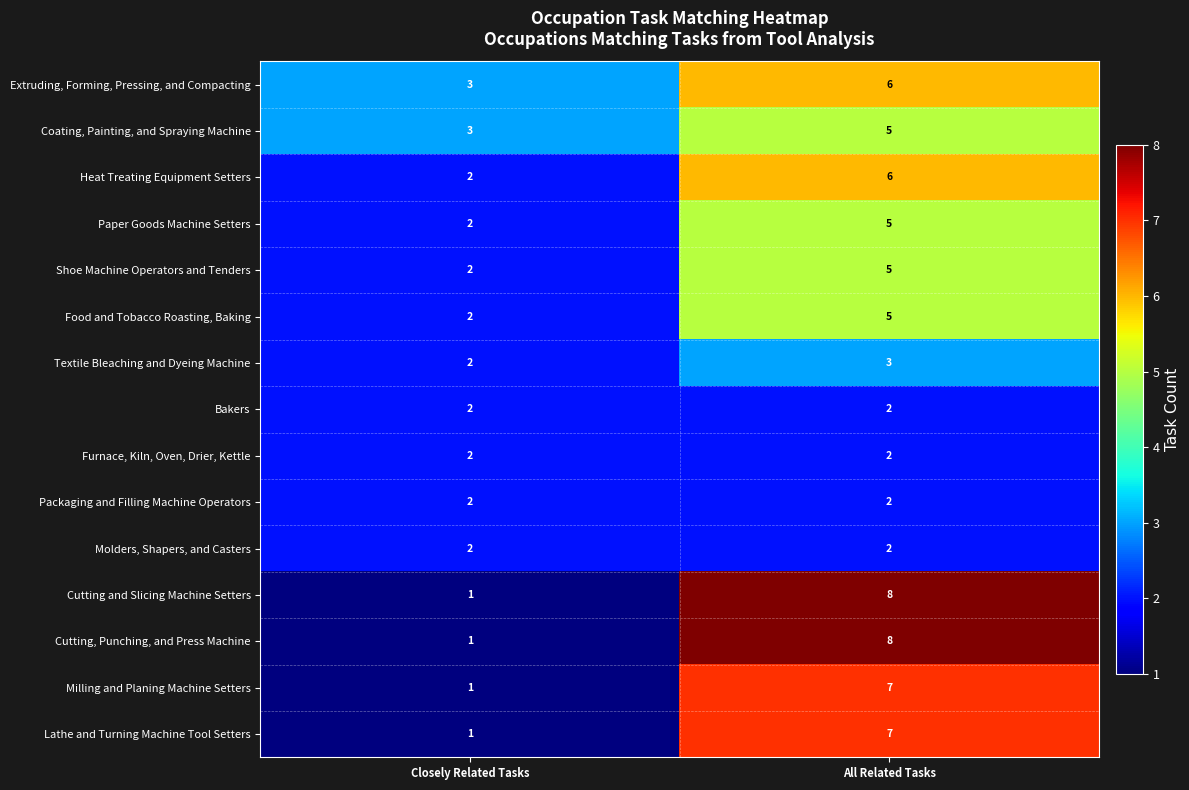

What value does the Cutting, Punching, and Press Machine series have at All Related Tasks?

8